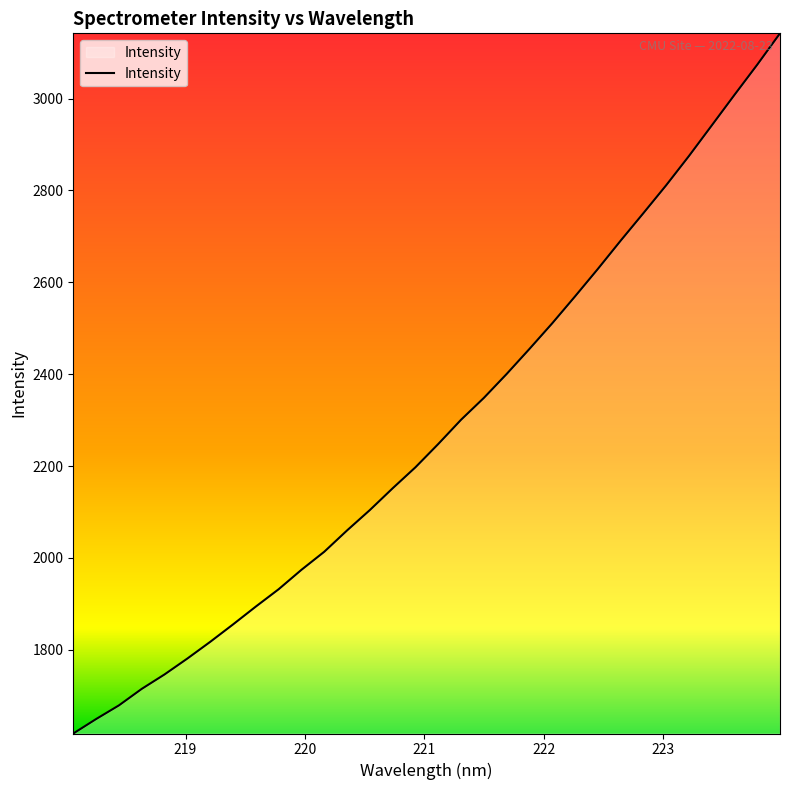

What is the smallest value displayed?

1617.8